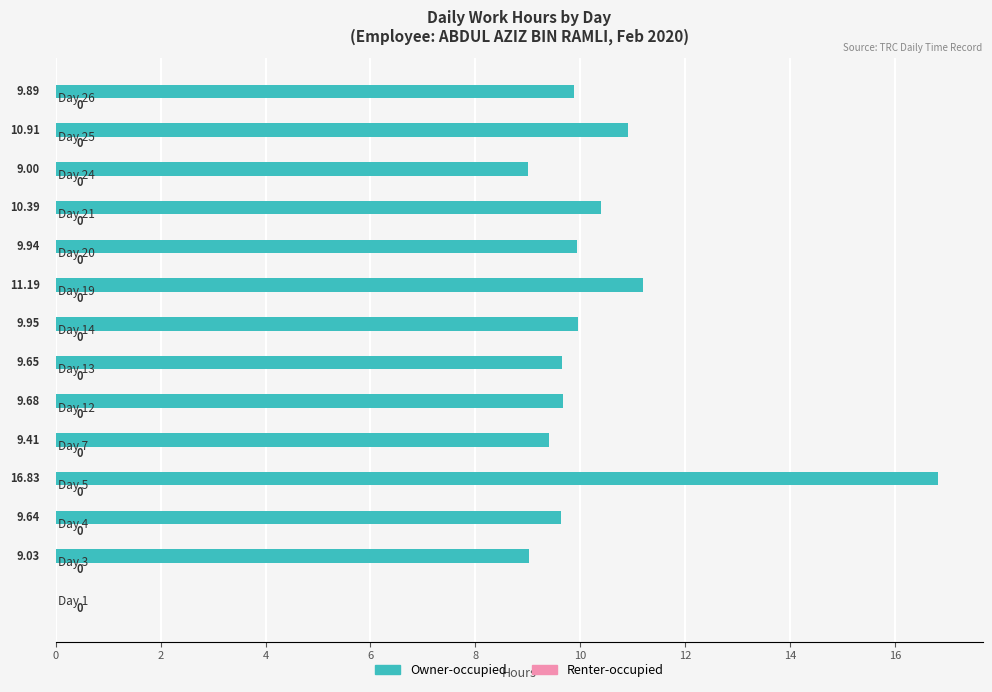

Are the bars horizontal?

Yes